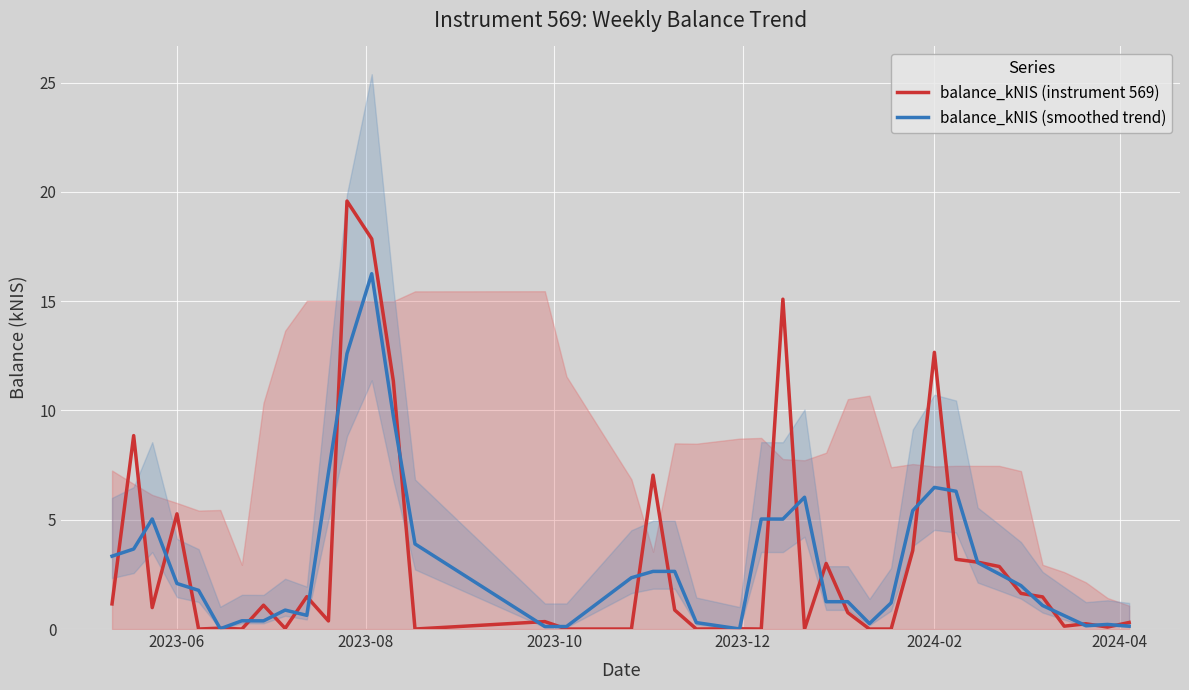

What is the maximum value shown in the chart?

19.6